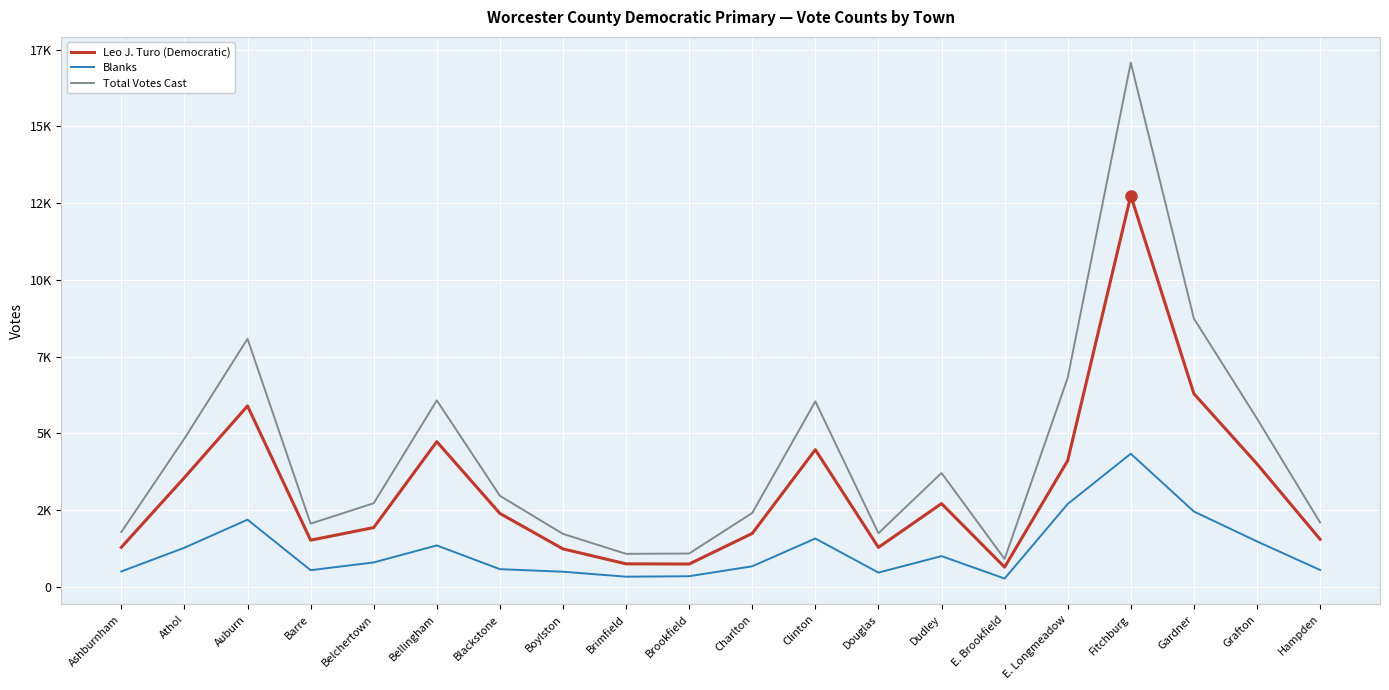

Rank the series at Brimfield from lowest to highest value.

Blanks, Leo J. Turo (Democratic), Total Votes Cast